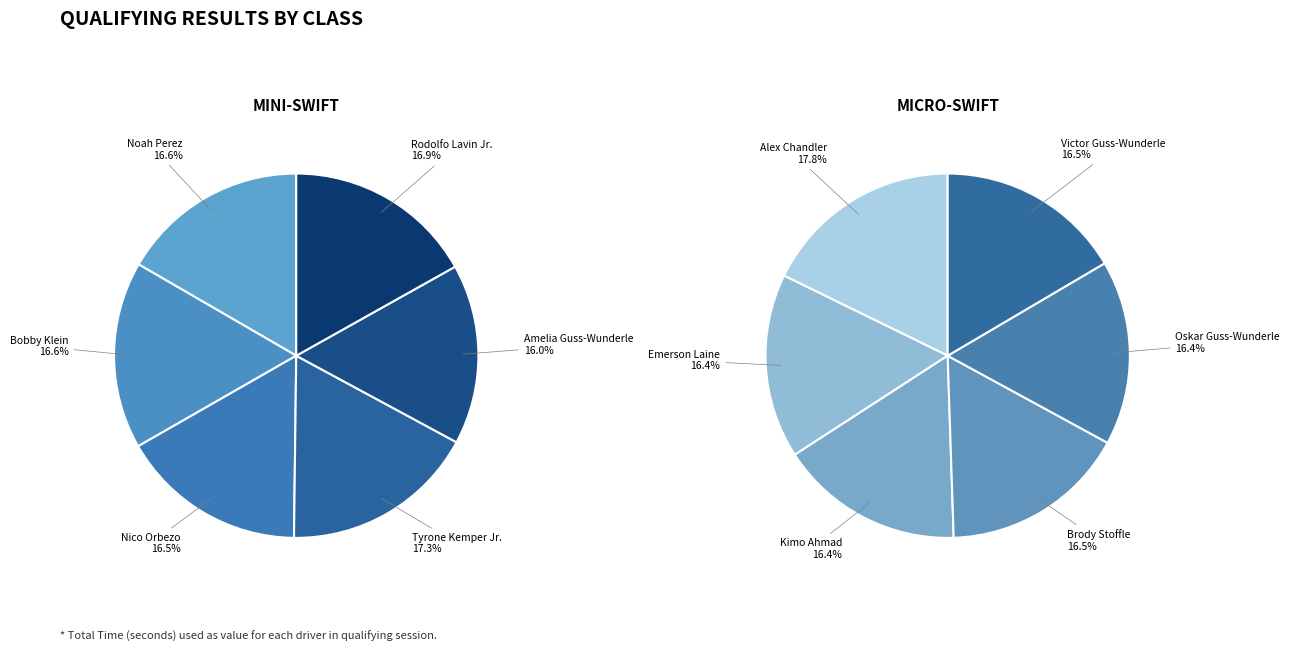

Is it true that 3 is 17% of the pie?

True